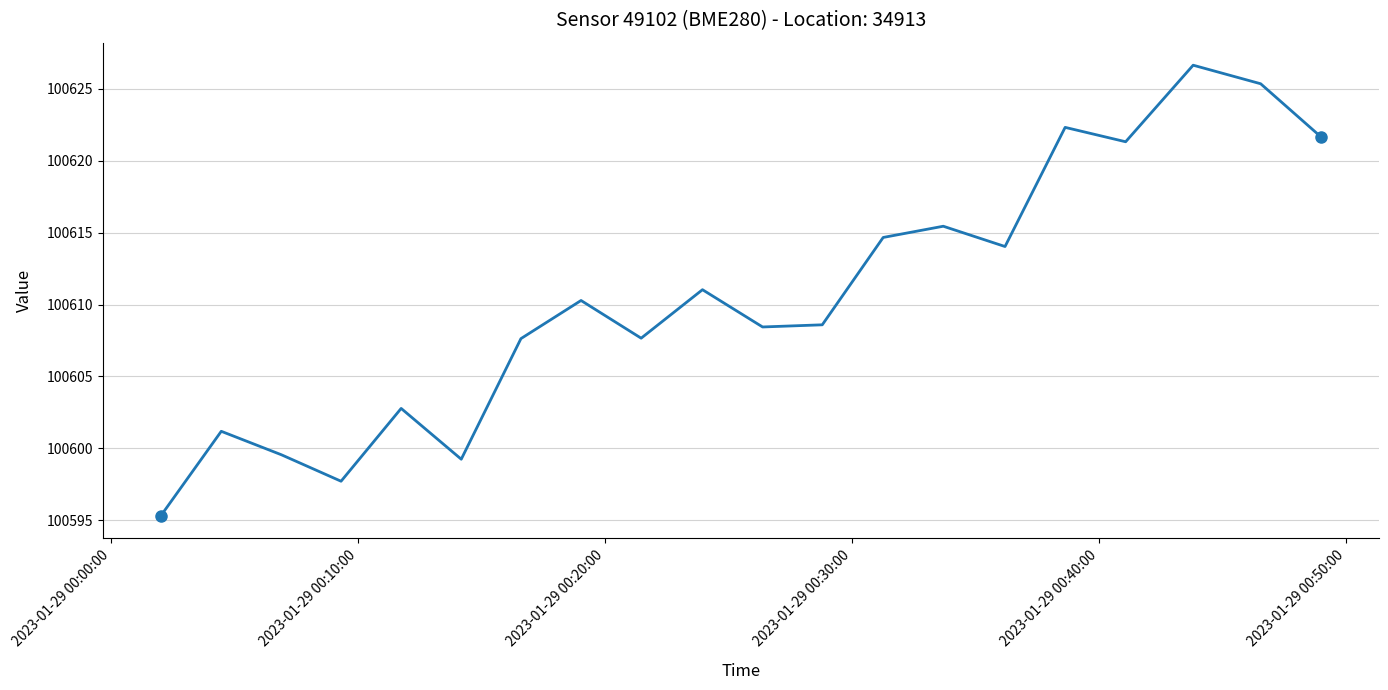

What is the maximum value shown in the chart?

100626.6